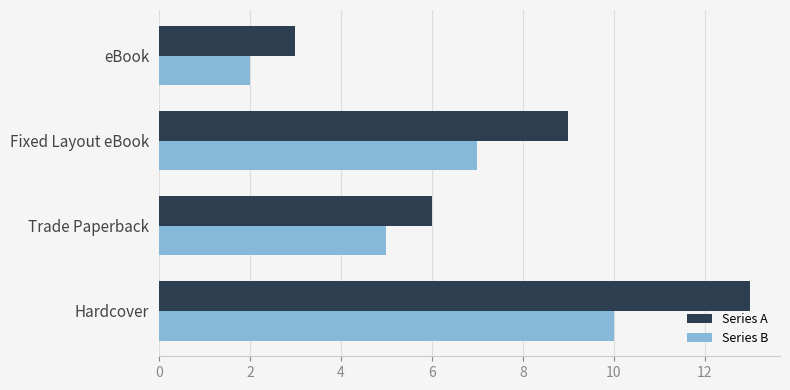

What is the difference between the maximum and minimum values in the Series A series?

10